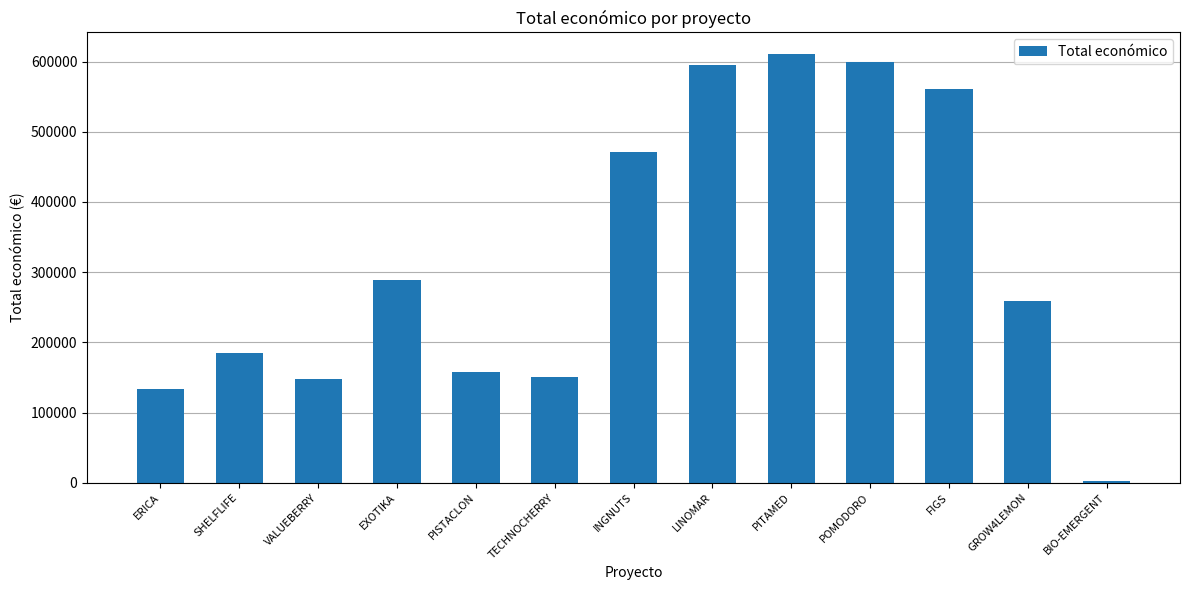

What is the sum of all values?

4161194